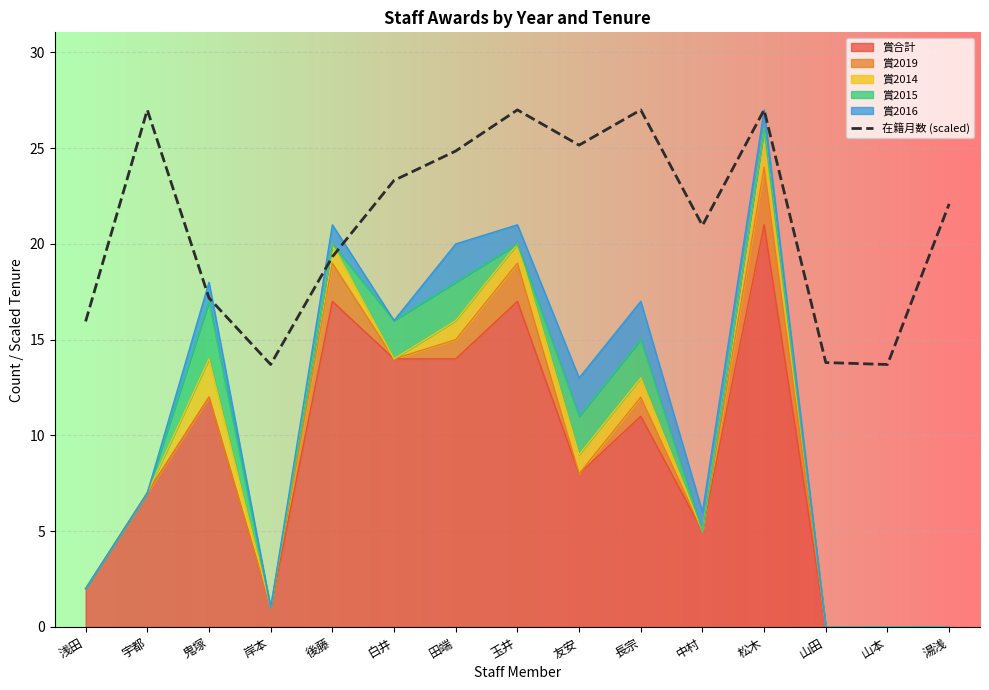

How many values are below 22?

7